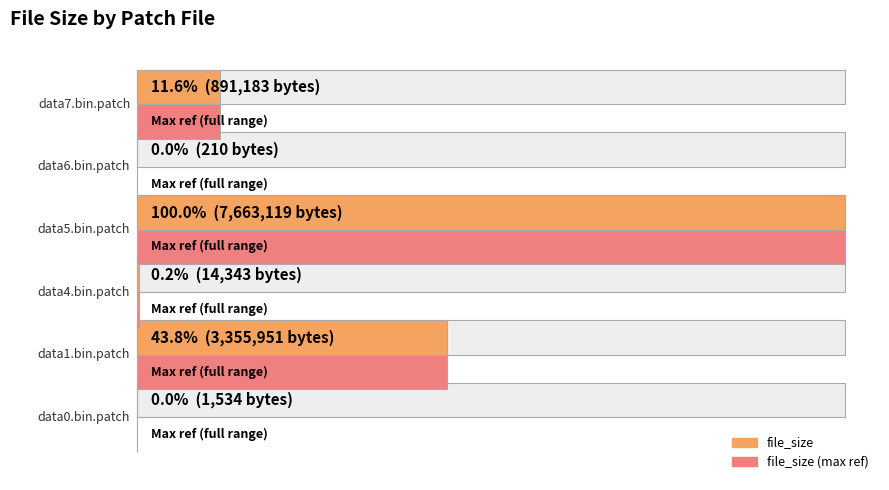

How many bars are there in total?

12